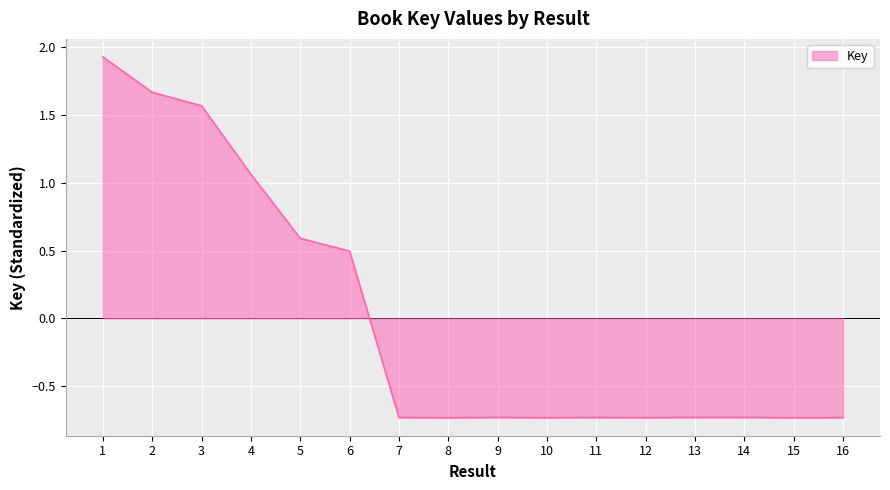

True or false: the data shows 3.2 at 1.

False